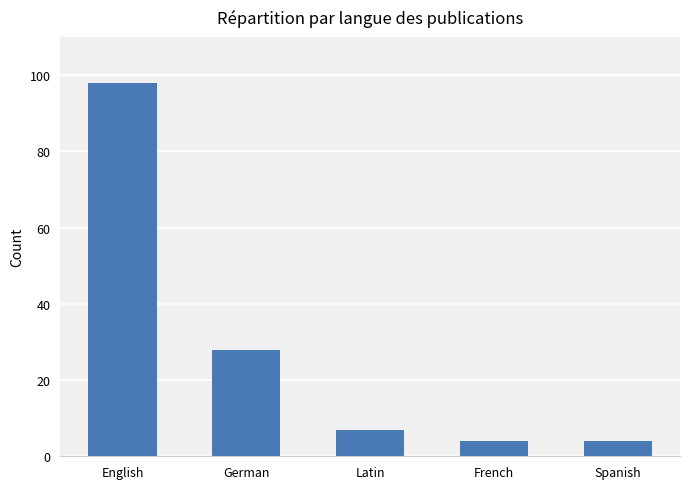

At which label is the value closest to 51?

German